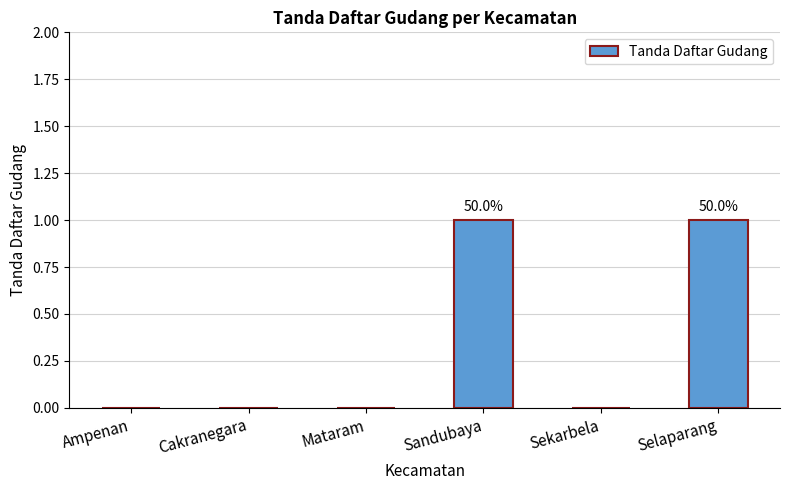

What is the sum of all values?

2